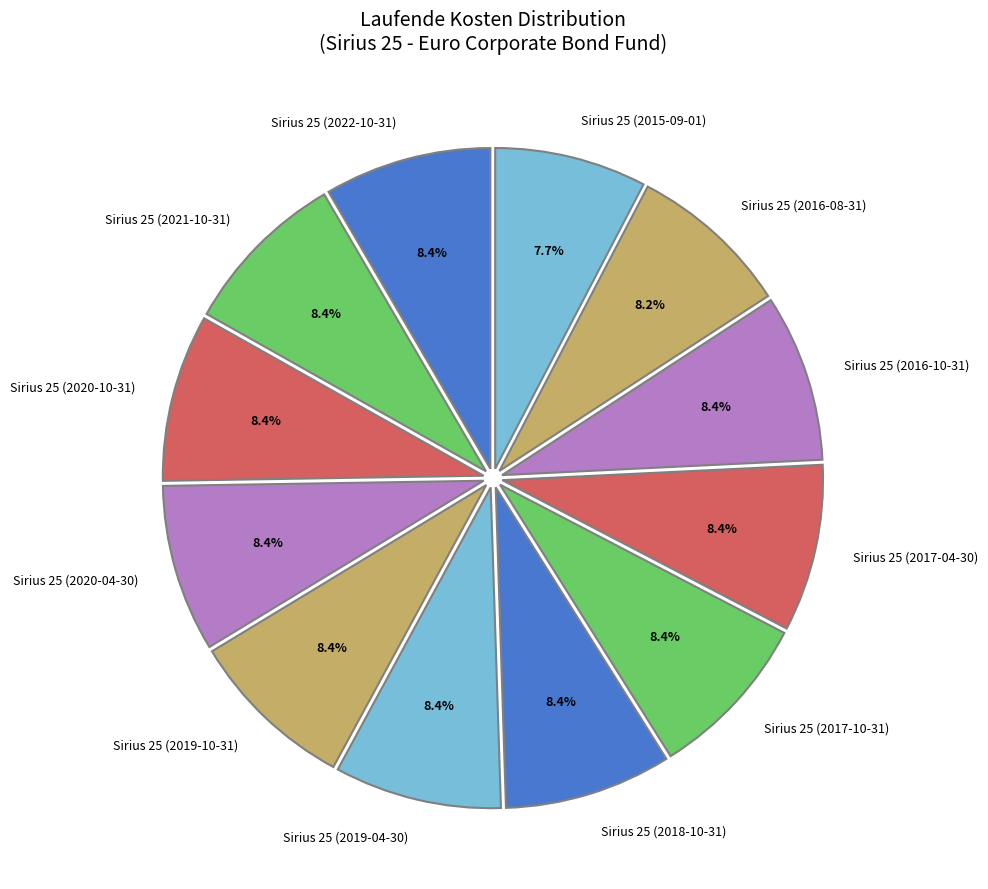

Which category has the smallest portion of the pie?

Sirius 25 (2015-09-01)